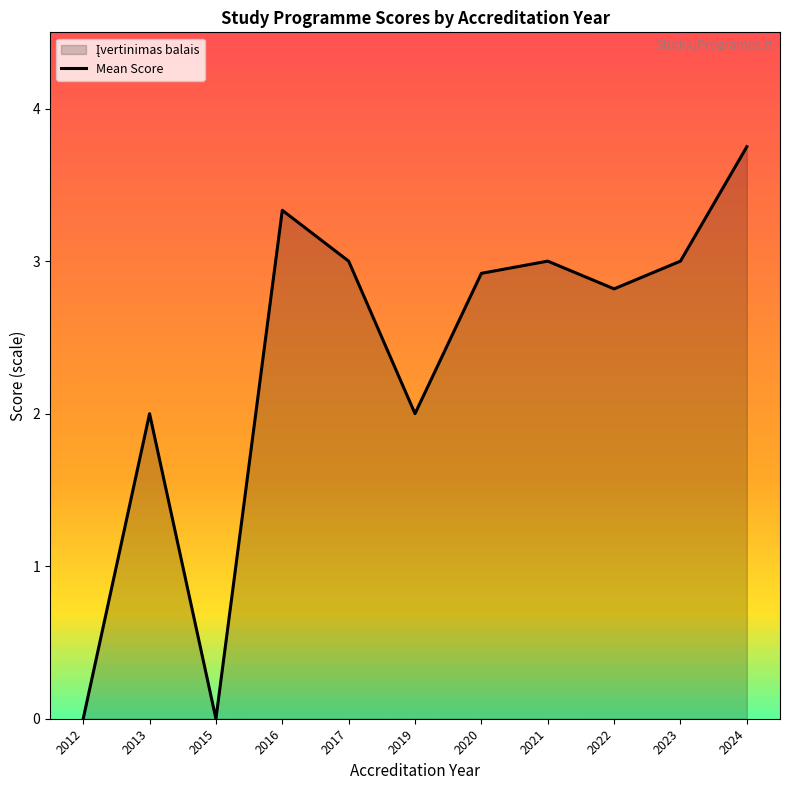

Where is the first local maximum?

2013